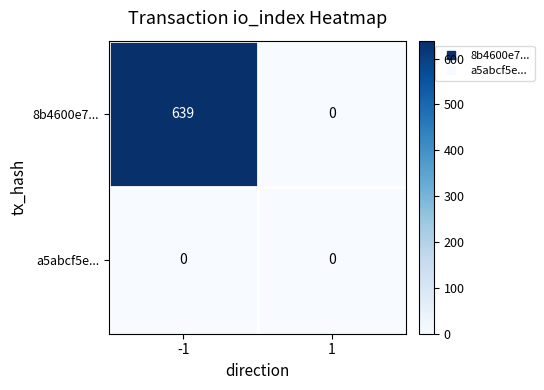

At how many categories does at least one series exceed 130?

1